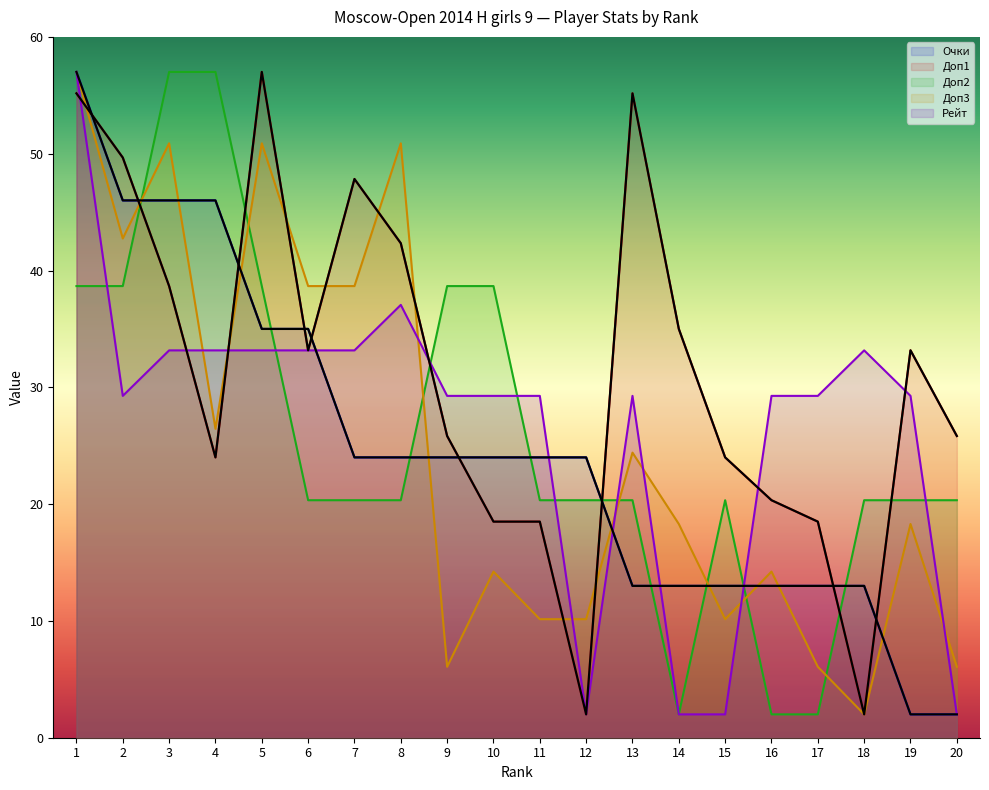

True or false: Доп1 has more than 1 points higher than both neighbors.

True